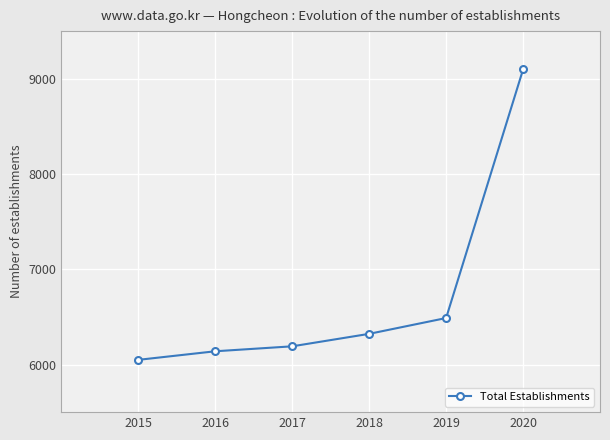

Reading right to left, transcribe all the data shown in this chart.

9097	6488	6322	6191	6139	6049